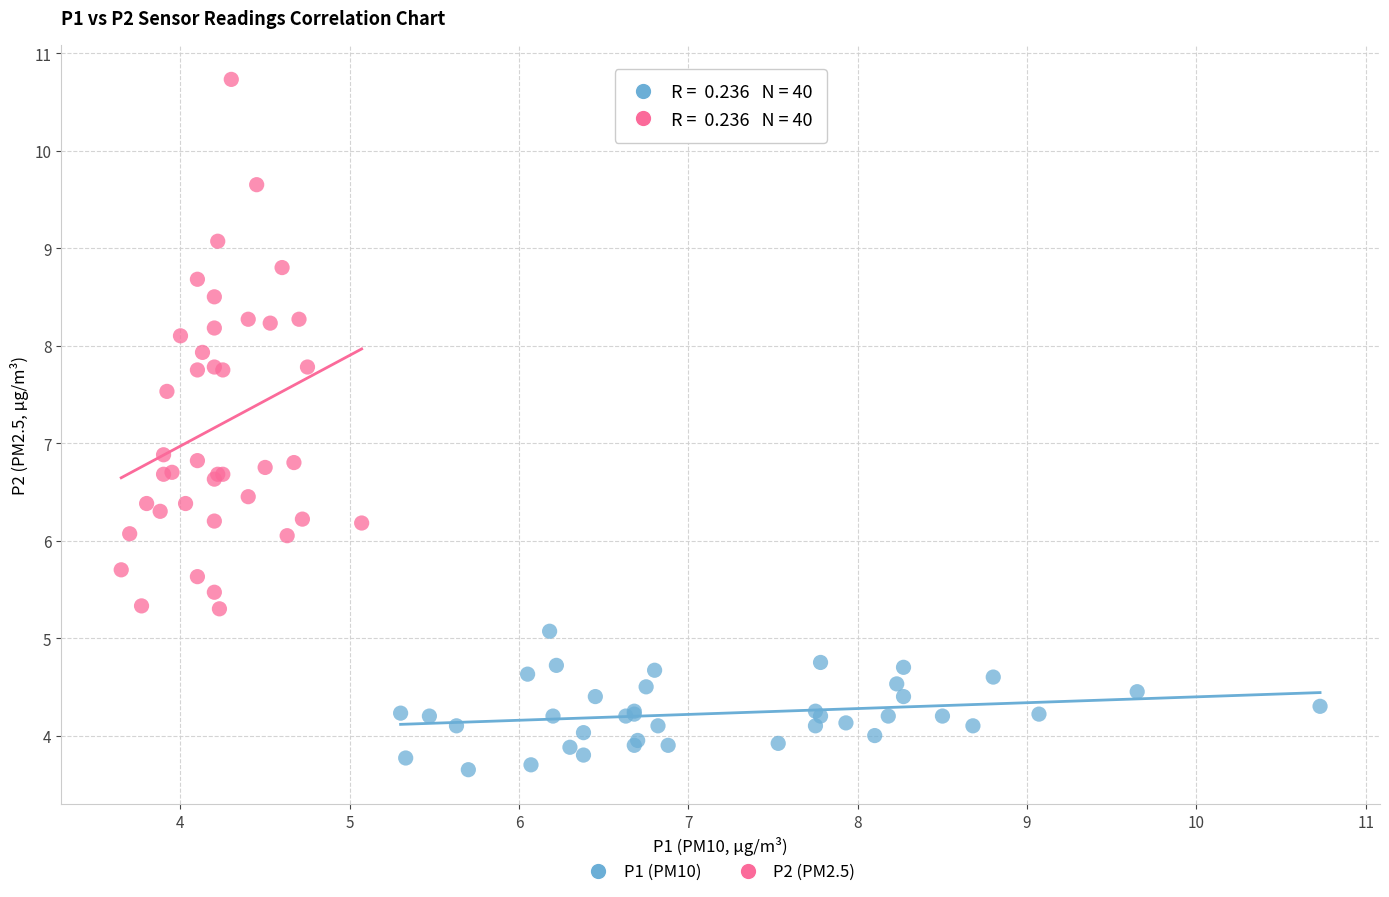

What are all the series names shown in the legend?

P1 (PM10), P2 (PM2.5)